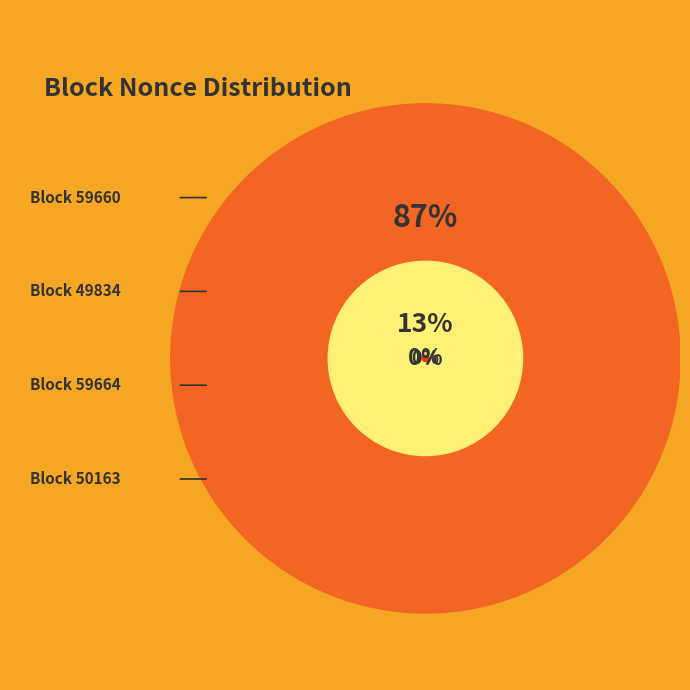

Which slice is the smallest?

50163